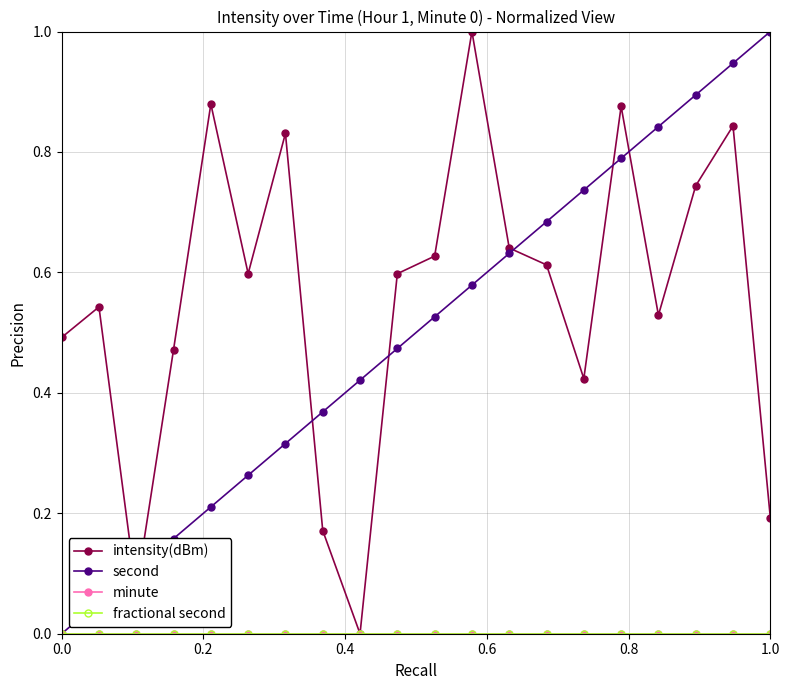

How many lines are shown in the chart?

4